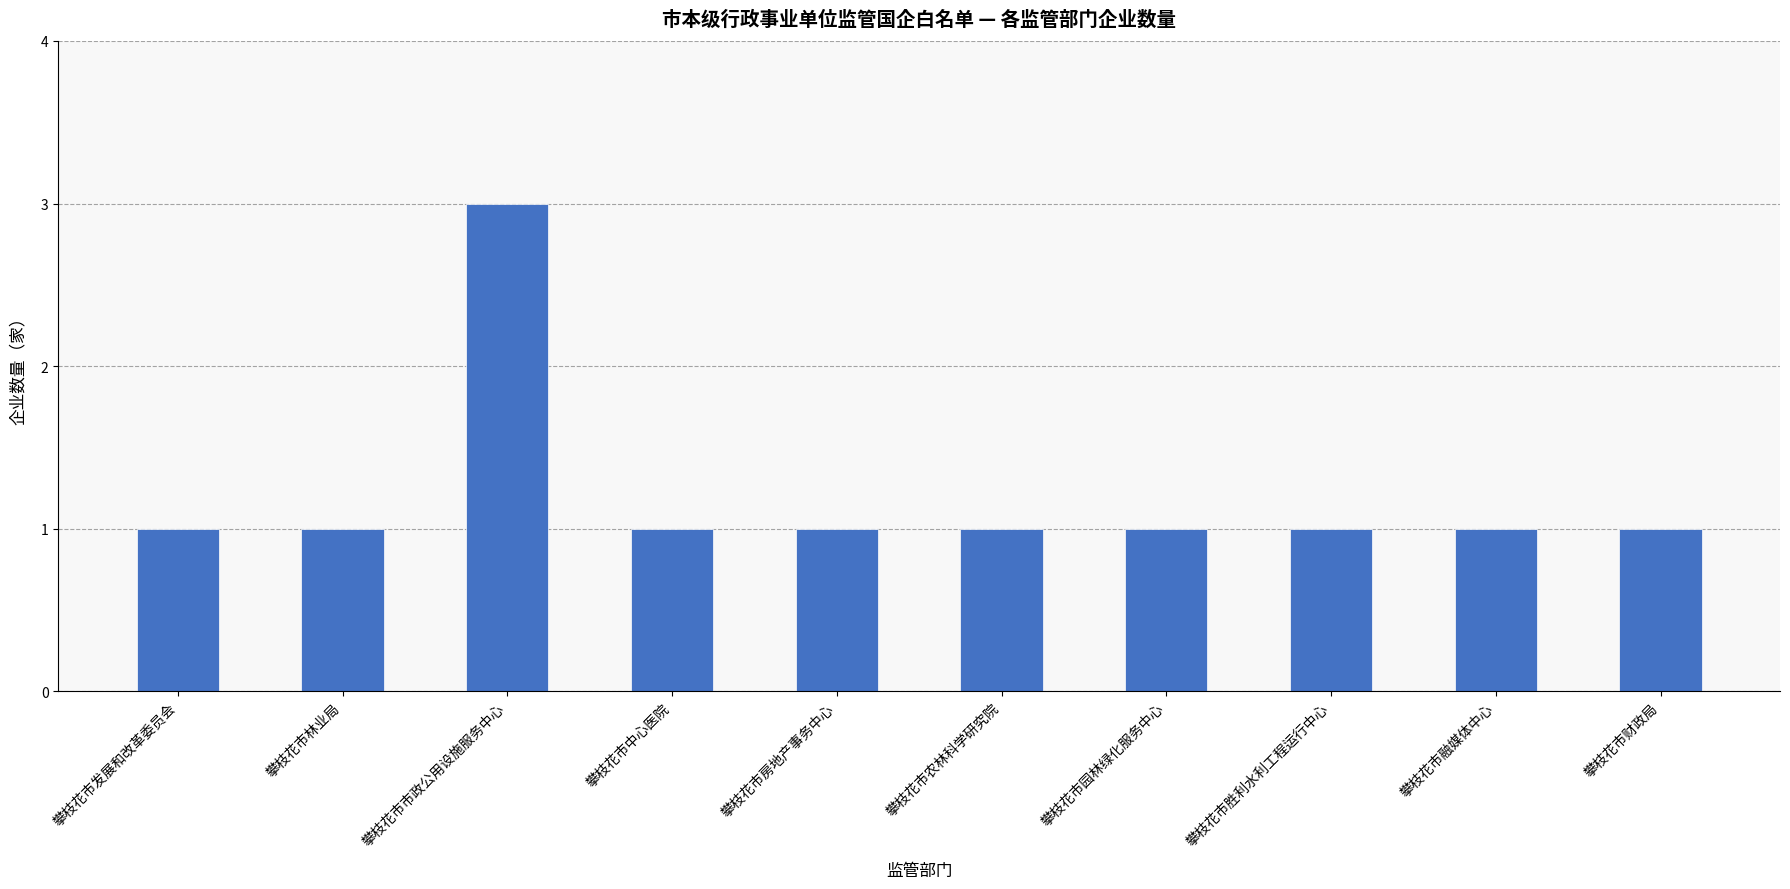

What is the average value?

1